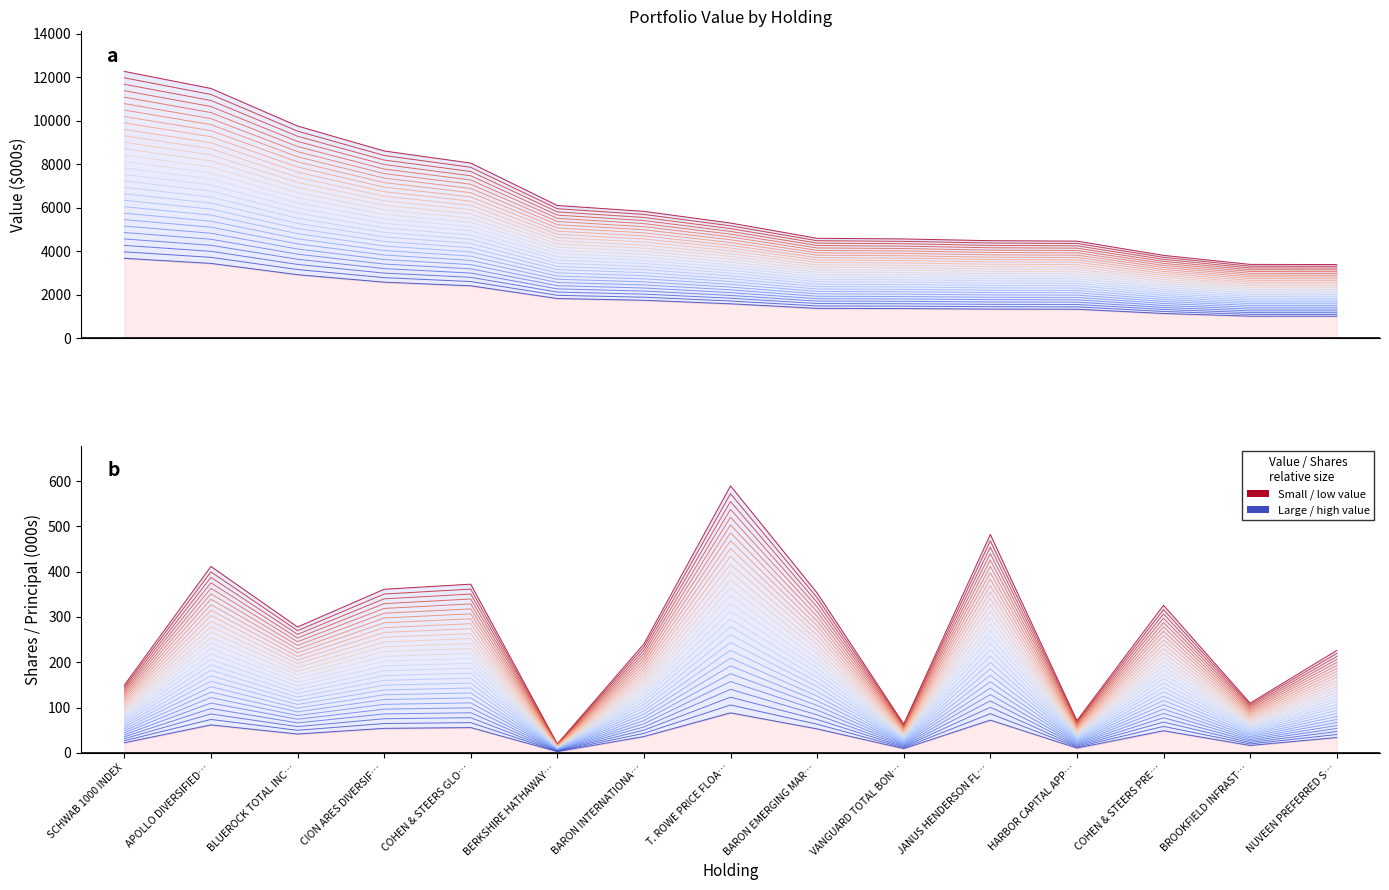

How many values in the Value series are below 5174?

7